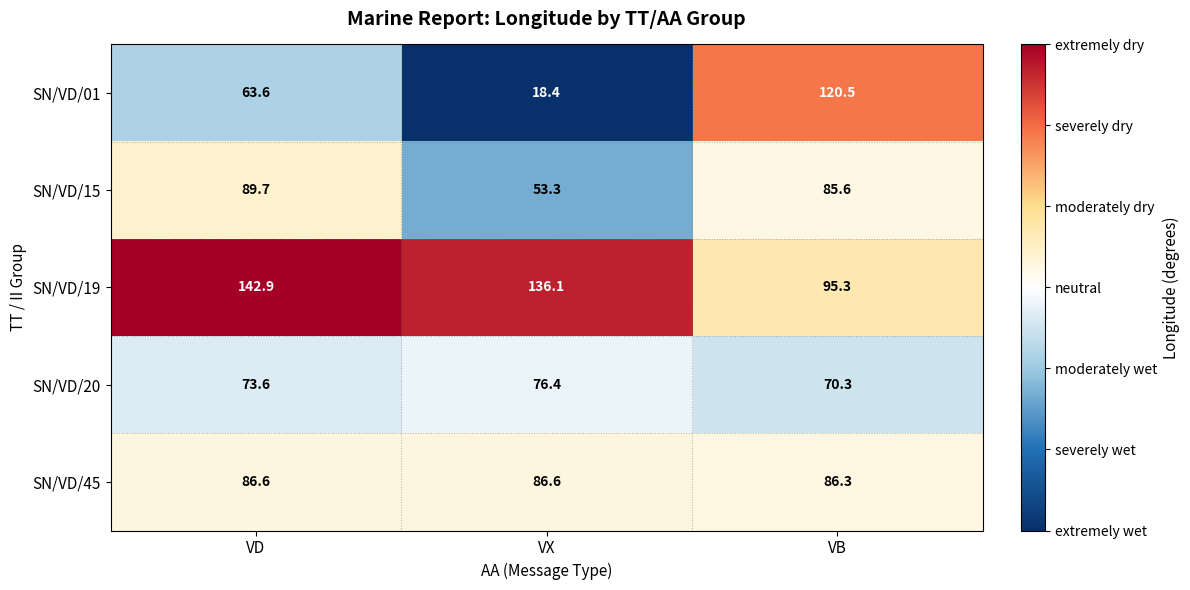

At which category is the sum across all series the highest?

VB